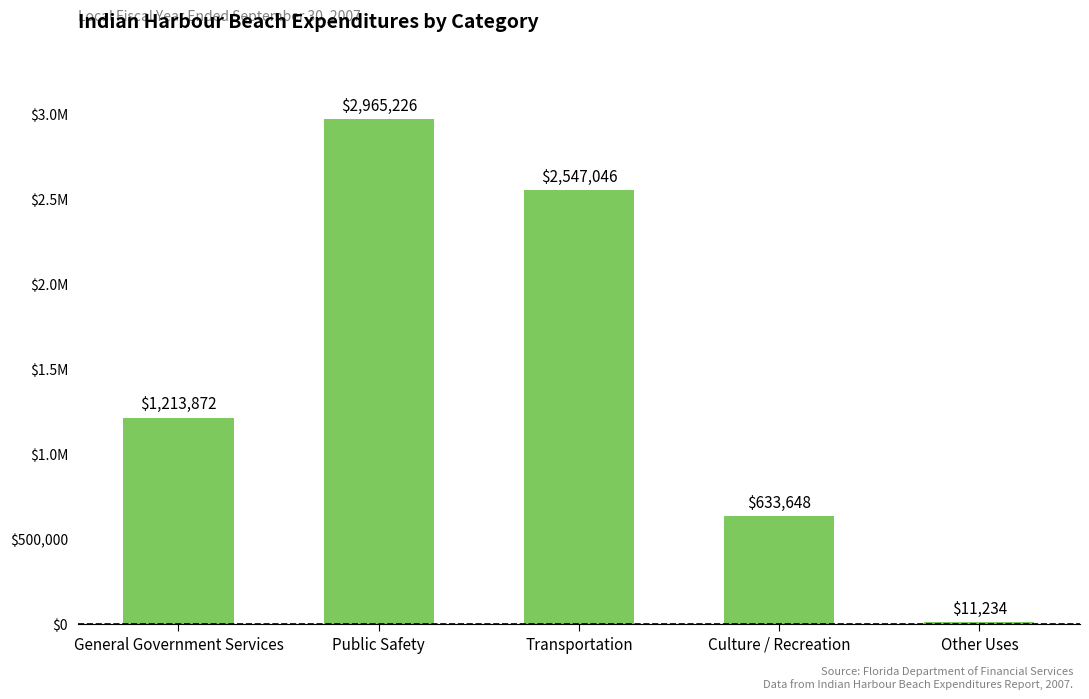

What position from the left is Other Uses?

5